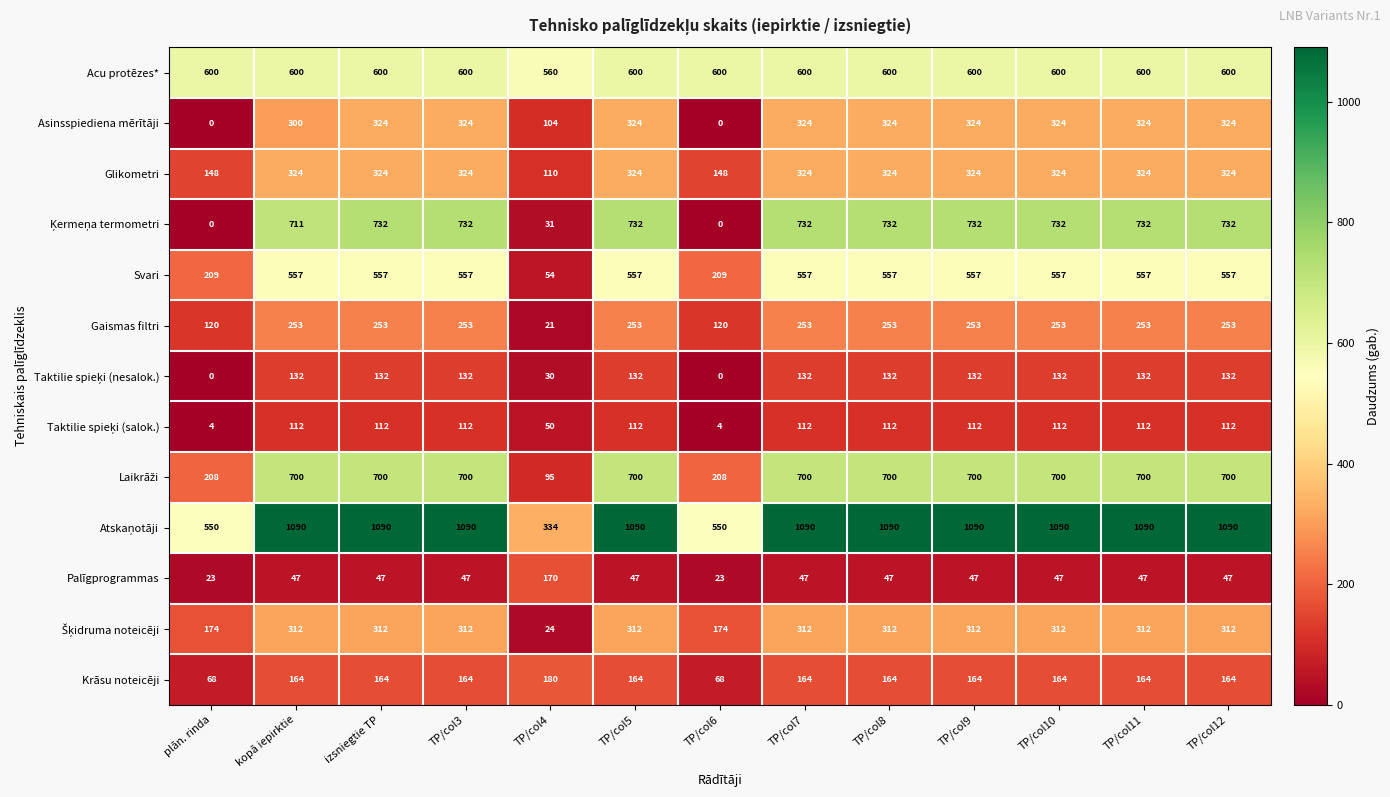

What is the difference between the highest and lowest values at TP/col10?

1043